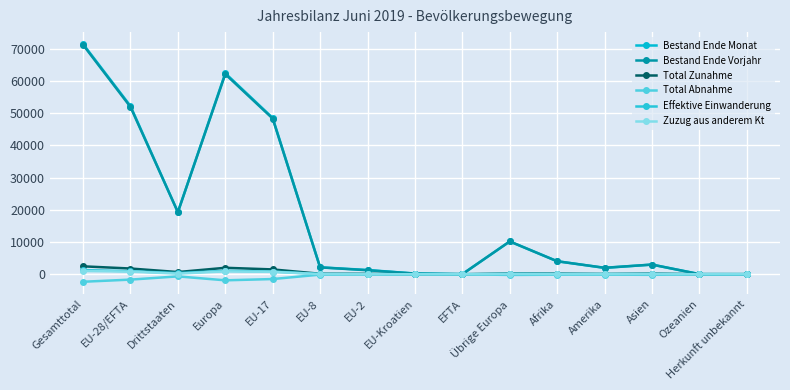

Does the chart have visible grid lines?

Yes